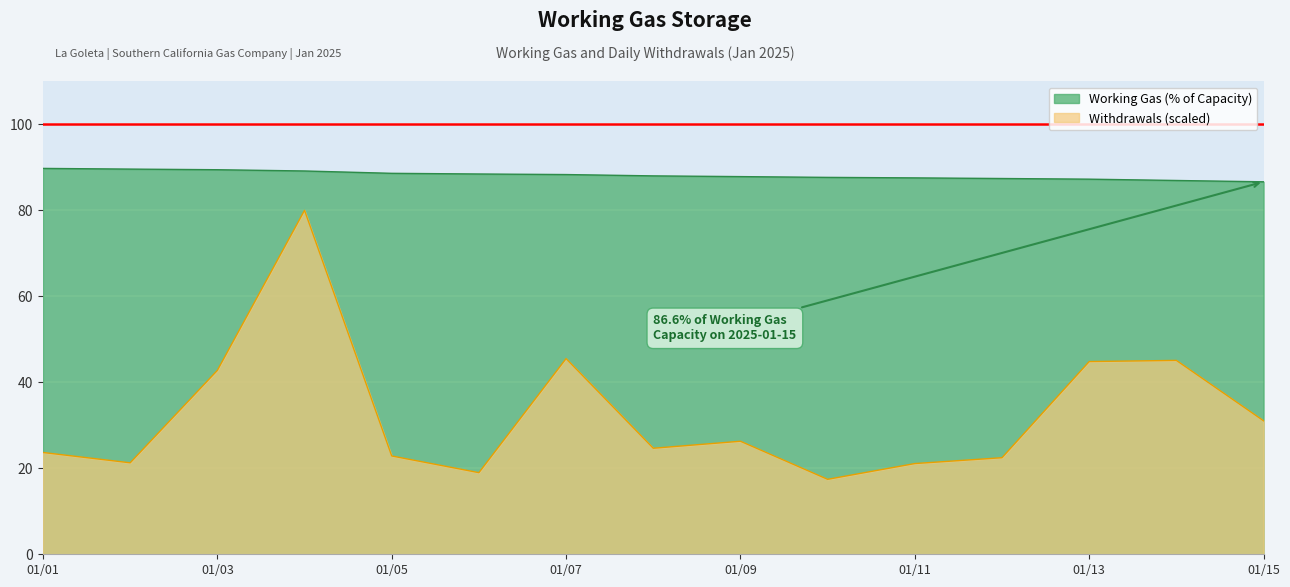

Is it true that Withdrawals (scaled) equals 21.1 at 01/11?

True